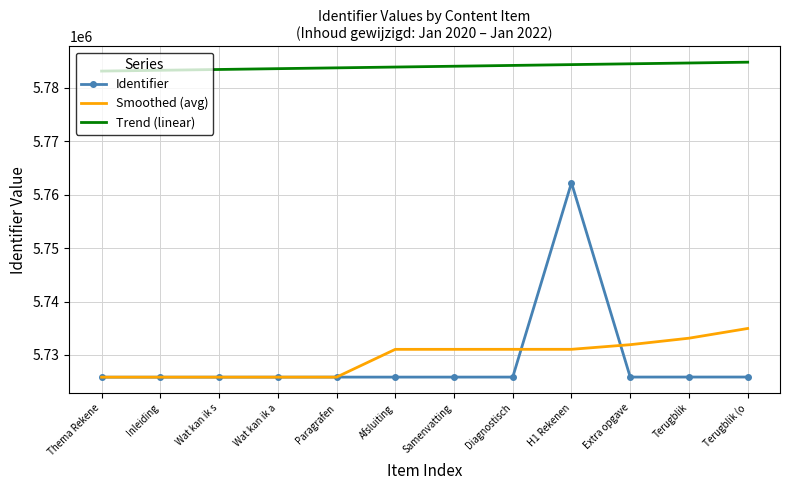

At Diagnostisch, list the series in order from smallest to largest.

Identifier, Smoothed (avg), Trend (linear)